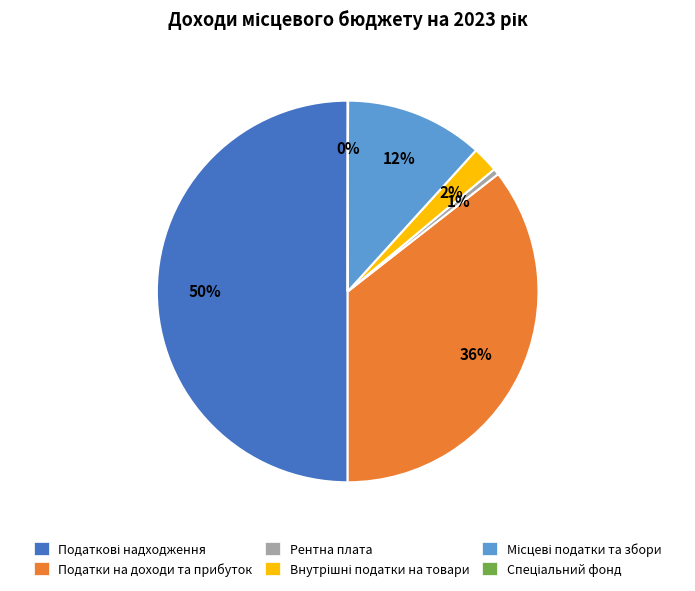

What percentage is the Рентна плата slice, to the nearest percent?

1%